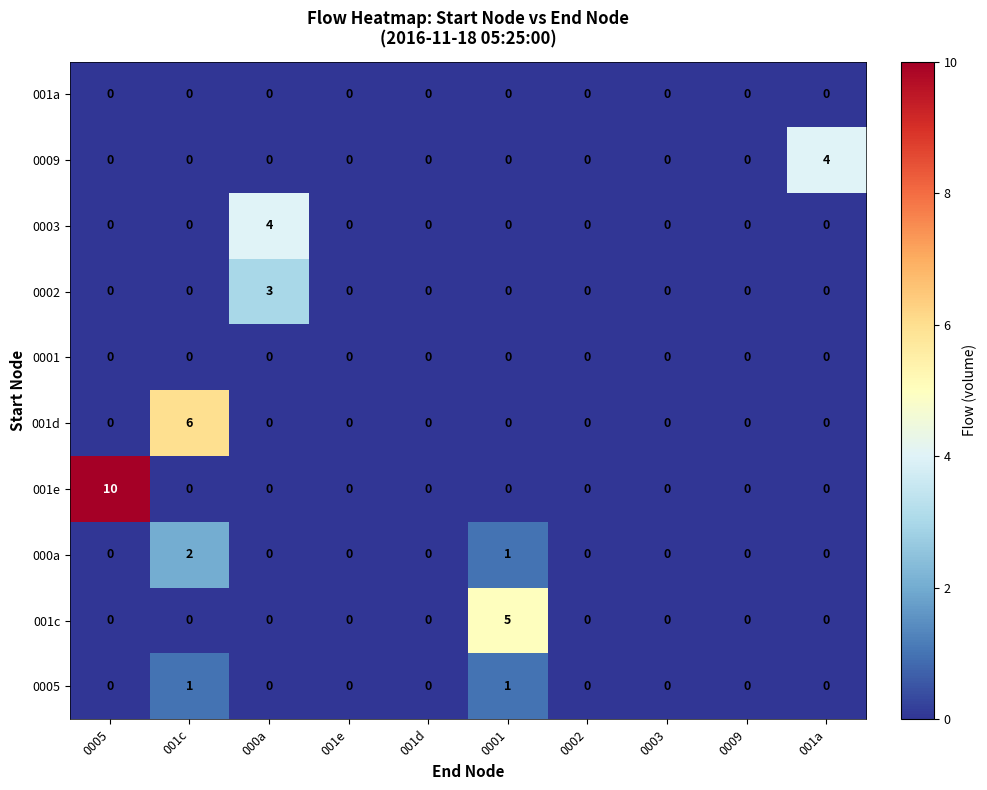

What is the approximate value of 001e at 0005, to the nearest 10?

10